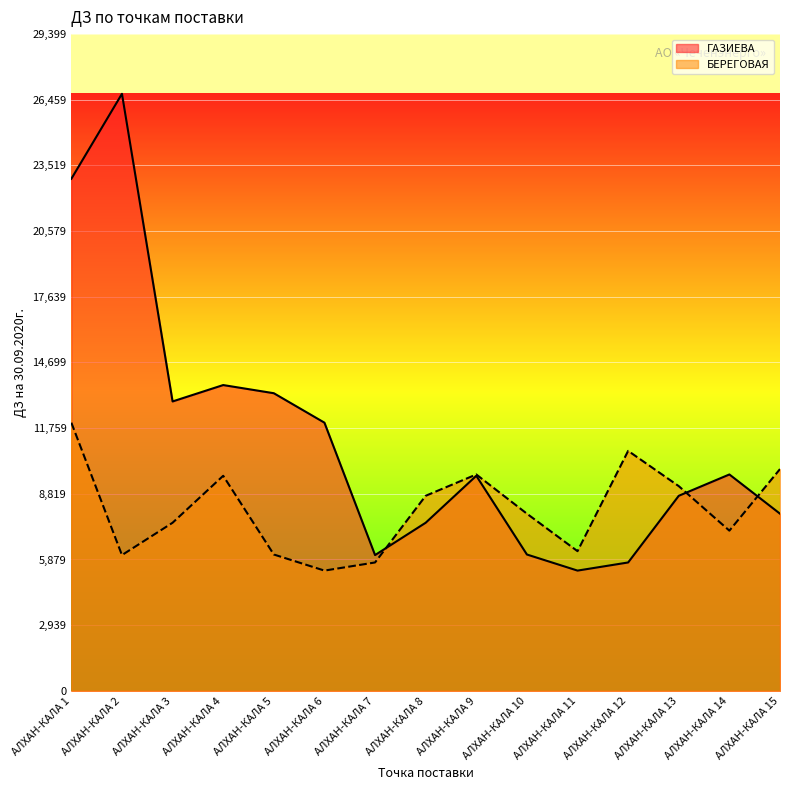

What is the difference between the maximum and minimum values in the ГАЗИЕВА series?

21344.9